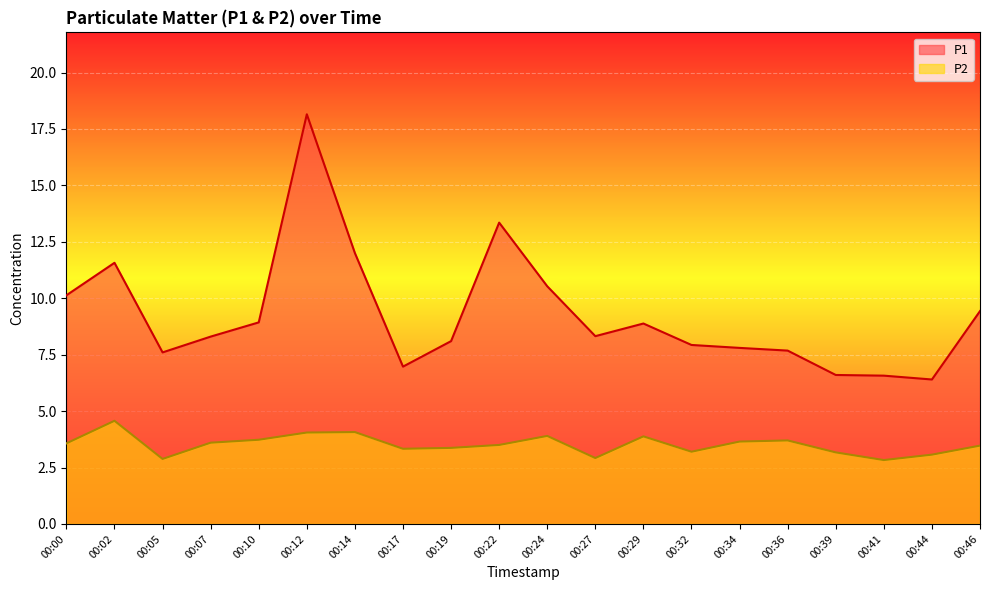

What is the spread (max minus min) of values at 00:22?

9.8